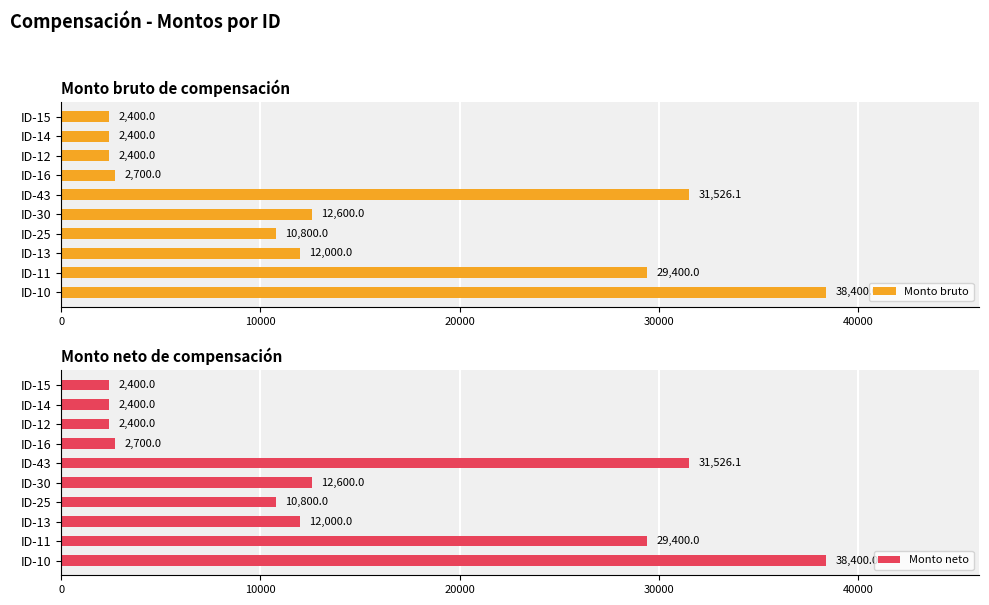

Is it true that Monto bruto equals 31526.1 at ID-43?

True